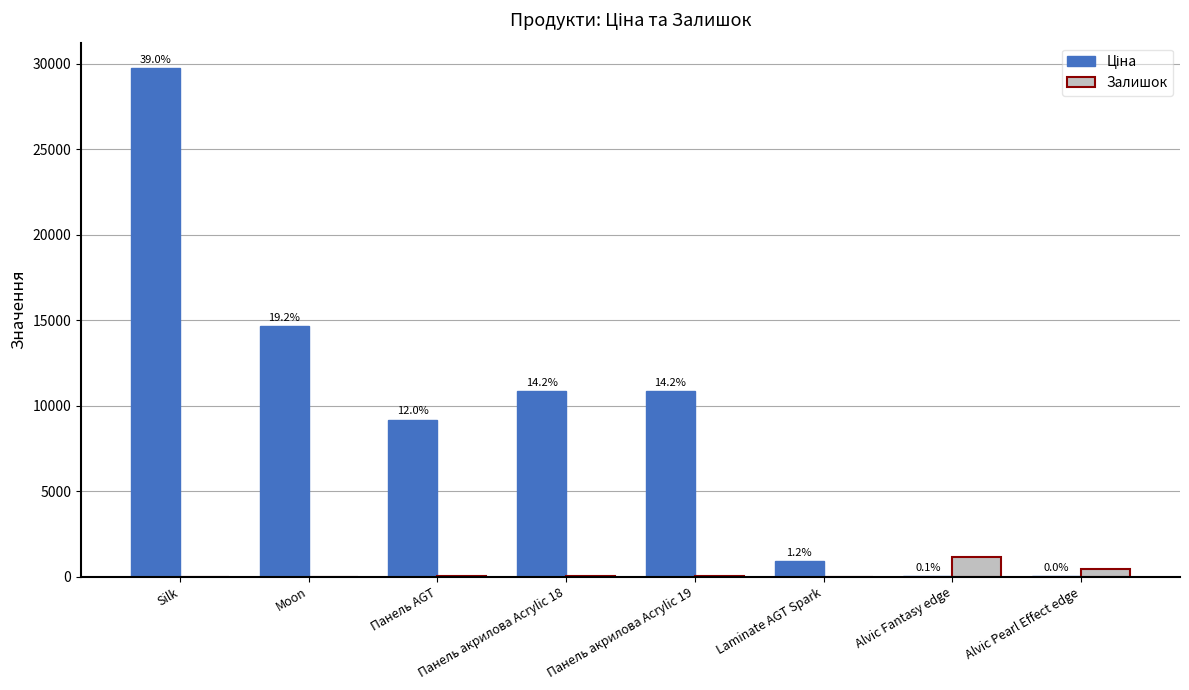

What is the maximum value for Залишок?

1129.0